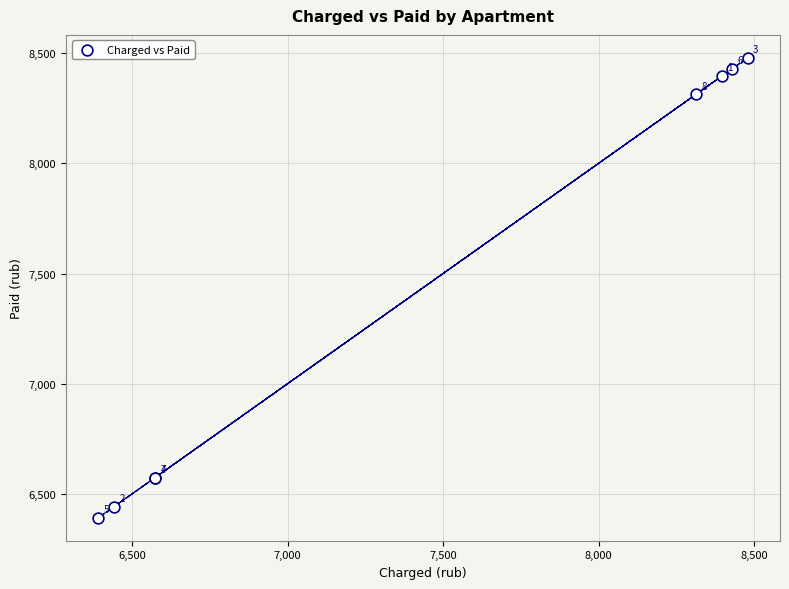

What Y value in the scatter plot is closest to 7435?

6574.4